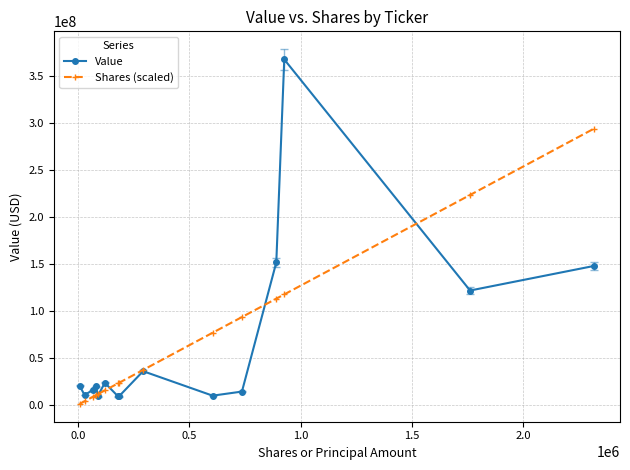

How many series are shown in this chart?

2